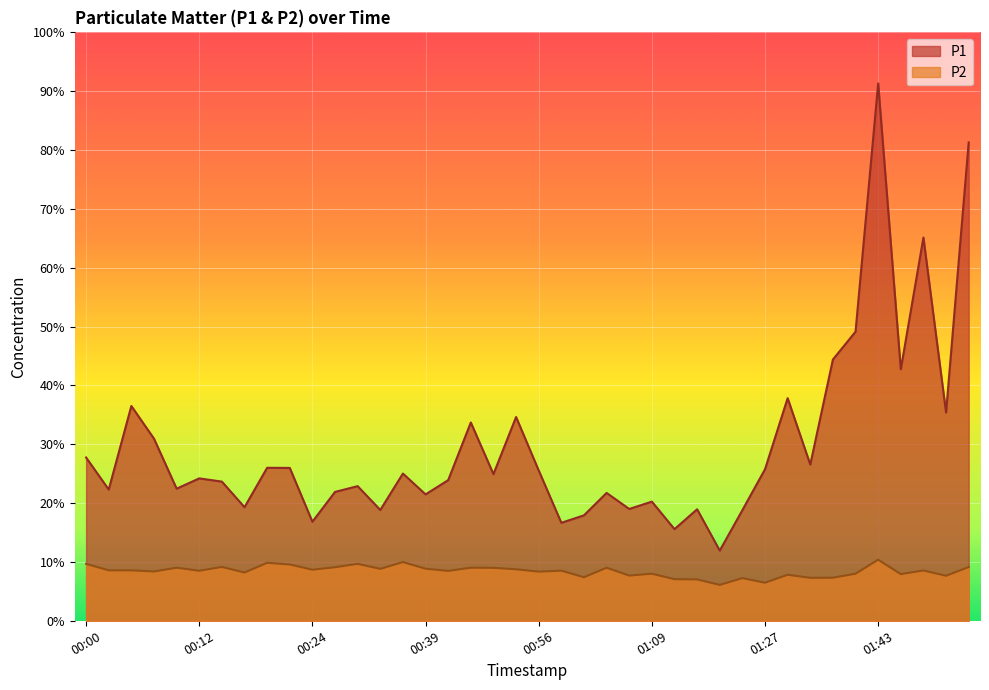

The P2 series shows 4.9 at 00:17. True or false?

False